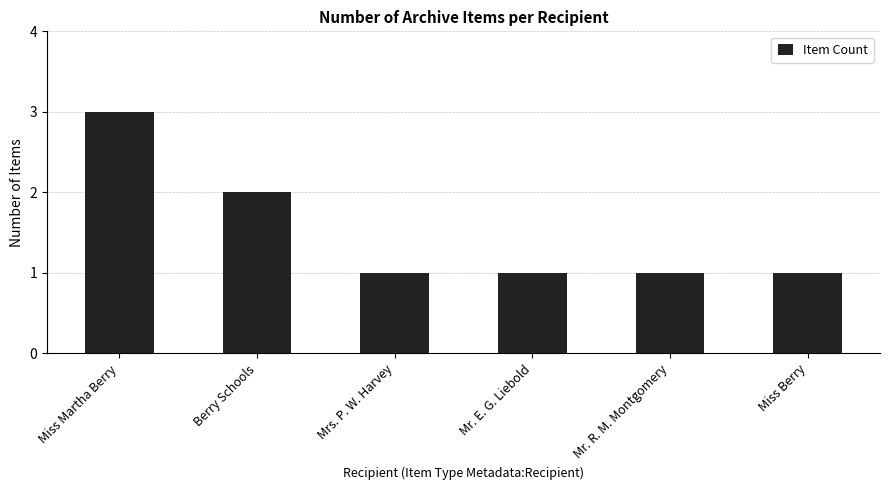

Reading right to left, transcribe all the data shown in this chart.

Miss Berry=1	Mr. R. M. Montgomery=1	Mr. E. G. Liebold=1	Mrs. P. W. Harvey=1	Berry Schools=2	Miss Martha Berry=3